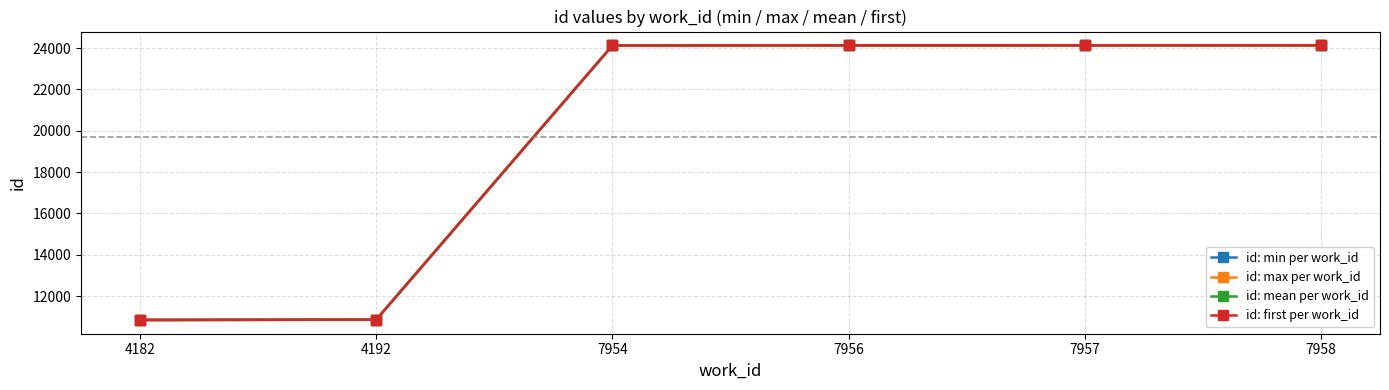

Rank the series at 7956 from highest to lowest value.

id: min per work_id, id: max per work_id, id: mean per work_id, id: first per work_id